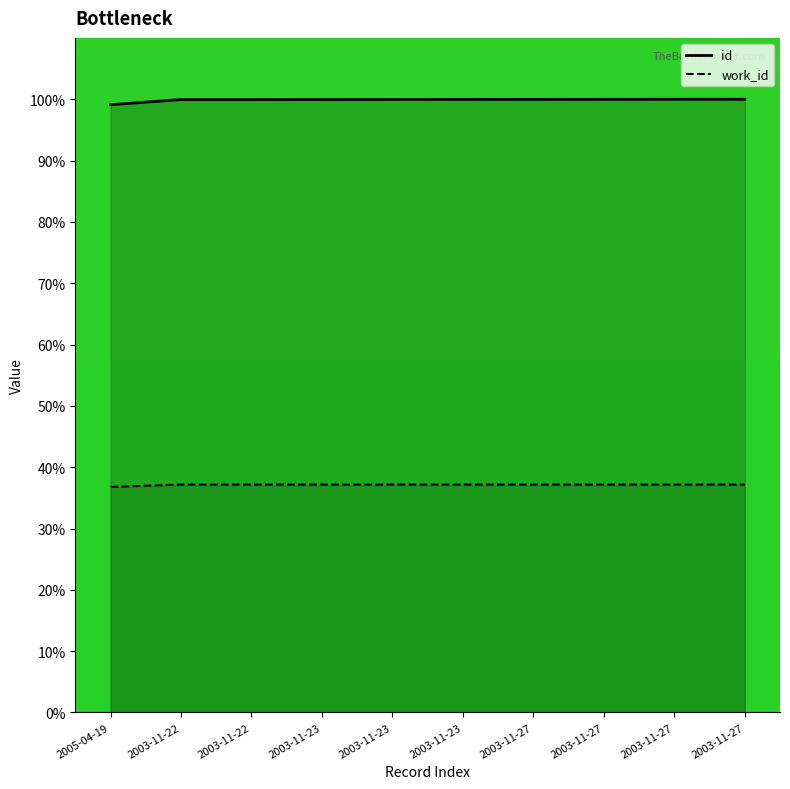

Rank the series at 2005-04-19 from highest to lowest value.

id, work_id